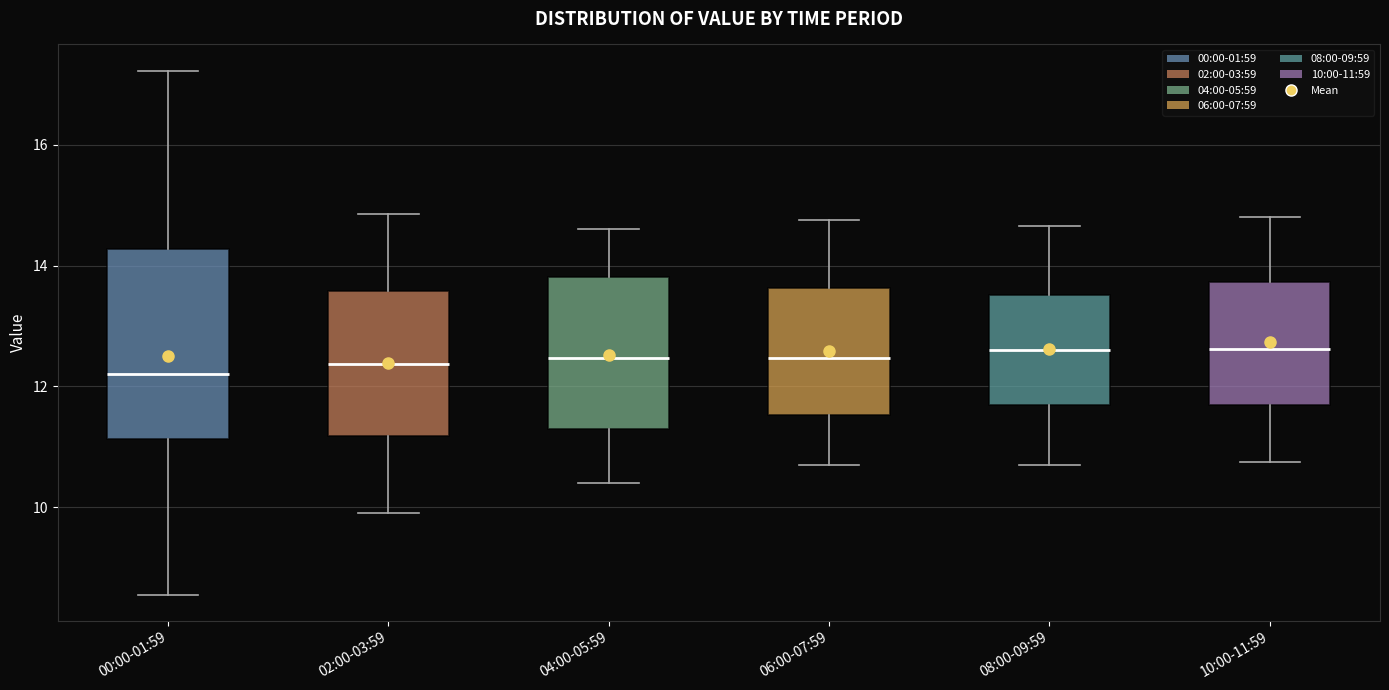

Reading left to right, read every box against the y-axis: the position of its median line, the range the box covers, and the ends of its whiskers. The values are not printed on the chart, so give them approximately, as read against the axis.

00:00-01:59: median 12.2, box 11.2 to 14.2, whiskers 8.6 to 17.2
02:00-03:59: median 12.4, box 11.2 to 13.6, whiskers 10.0 to 14.8
04:00-05:59: median 12.4, box 11.2 to 13.8, whiskers 10.4 to 14.6
06:00-07:59: median 12.4, box 11.6 to 13.6, whiskers 10.8 to 14.8
08:00-09:59: median 12.6, box 11.6 to 13.6, whiskers 10.8 to 14.6
10:00-11:59: median 12.6, box 11.6 to 13.8, whiskers 10.8 to 14.8